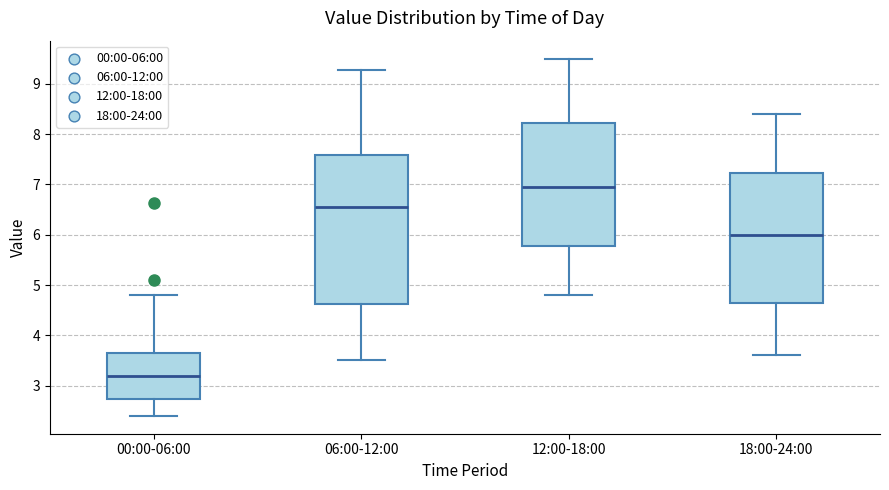

Reading left to right, read every box against the y-axis: the position of its median line, the range the box covers, and the ends of its whiskers. The values are not printed on the chart, so give them approximately, as read against the axis.

00:00-06:00: median 3.2, box 2.7 to 3.7, whiskers 2.4 to 4.8
06:00-12:00: median 6.6, box 4.6 to 7.6, whiskers 3.5 to 9.3
12:00-18:00: median 7.0, box 5.8 to 8.2, whiskers 4.8 to 9.5
18:00-24:00: median 6.0, box 4.7 to 7.2, whiskers 3.6 to 8.4